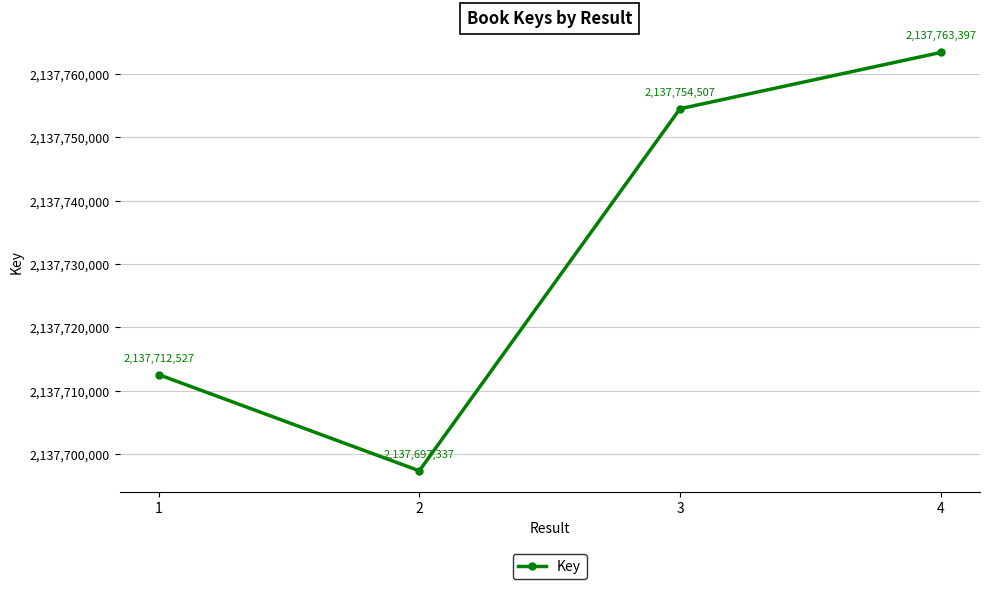

How many interior local valleys (lower than both neighbors) does the data have?

1